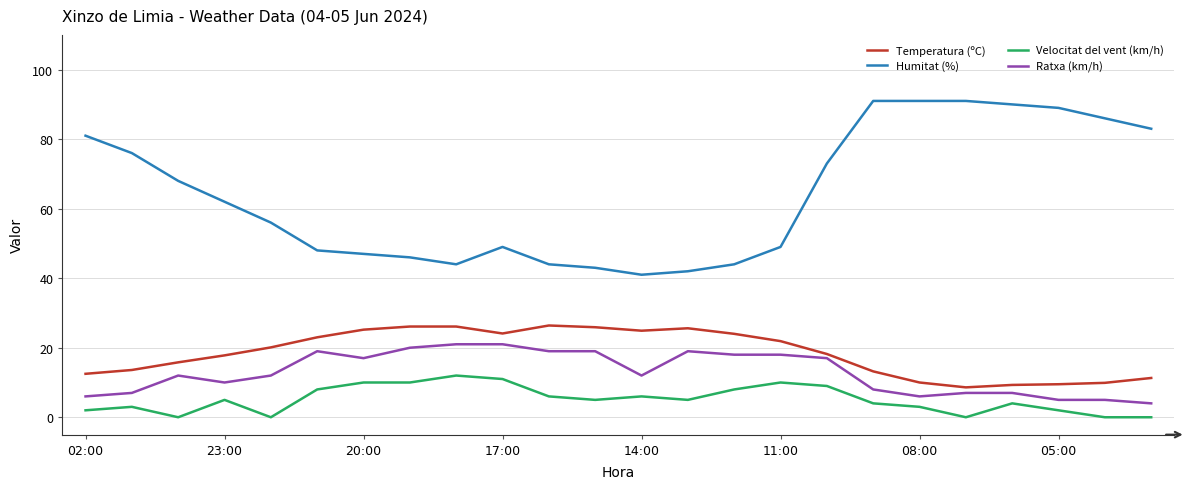

True or false: Ratxa (km/h) and Temperatura (ºC) intersect in this chart.

False